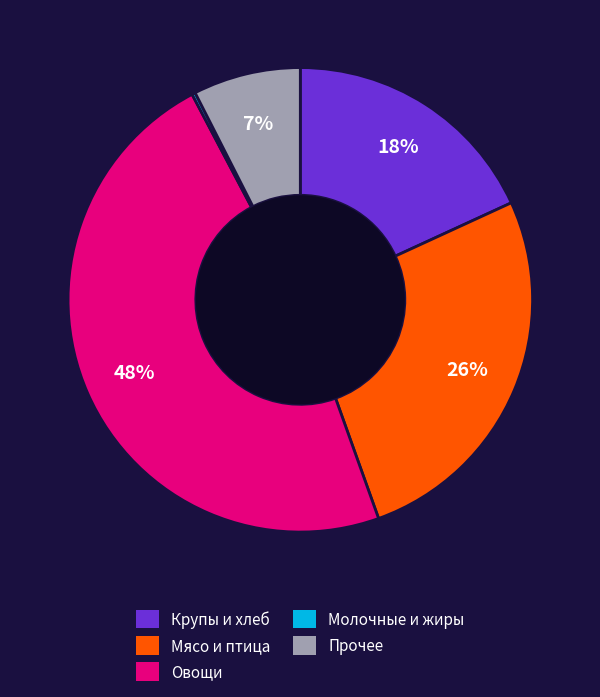

To the nearest percent, what is the average slice percentage?

20%